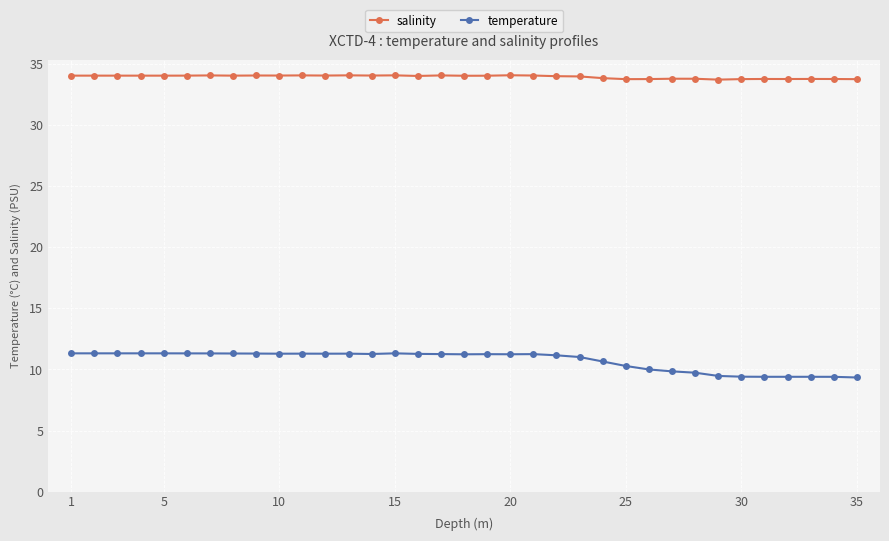

Which series has the largest range (max minus min)?

temperature